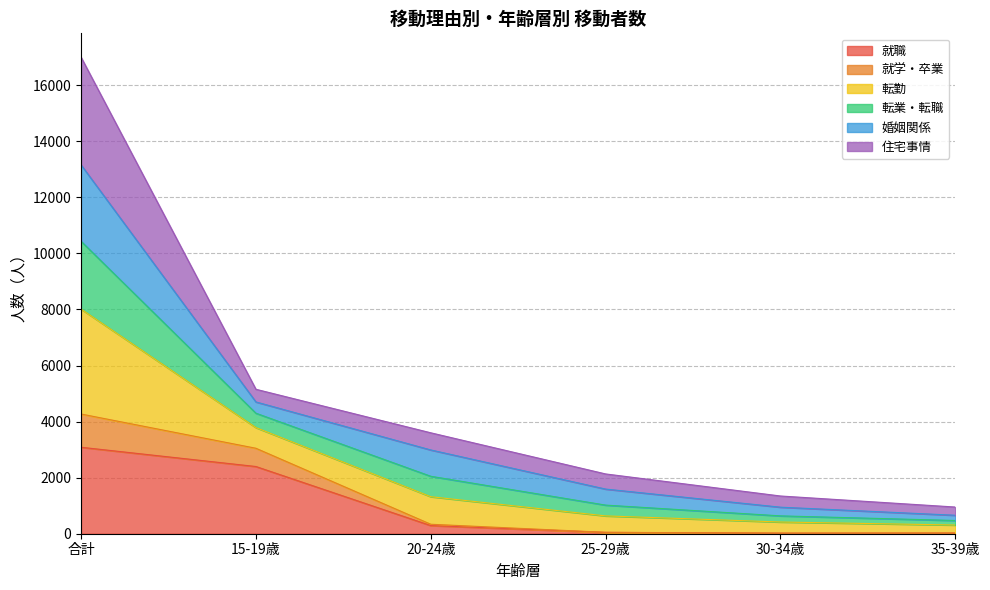

True or false: 就学・卒業 and 就職 intersect in this chart.

False